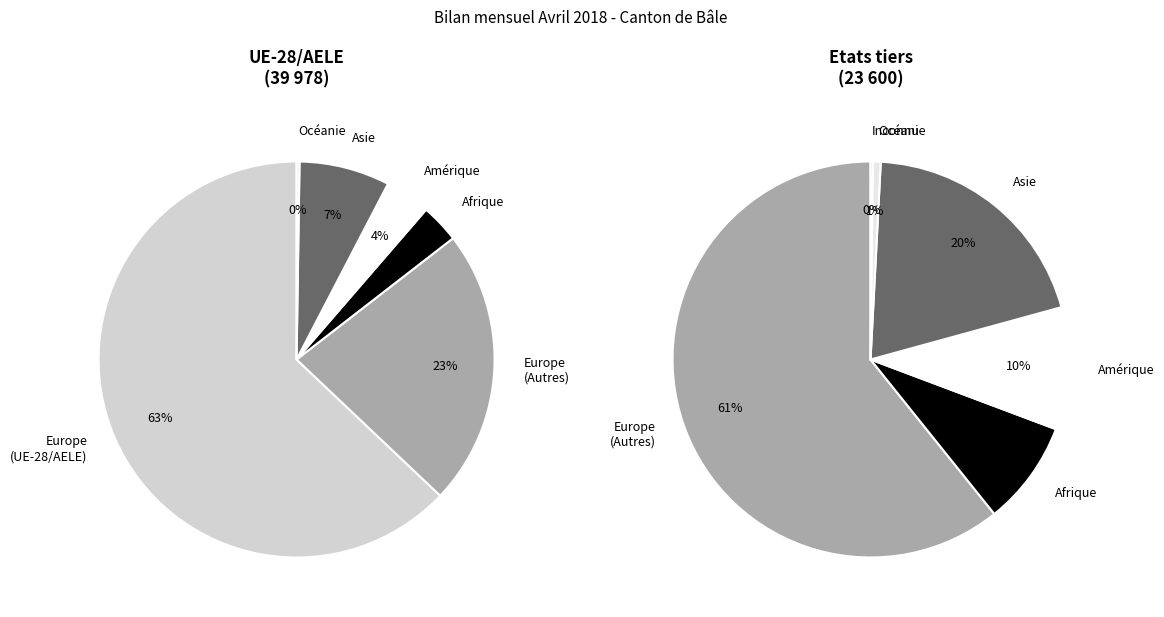

Which category has the smallest portion of the pie?

Provenance inconnu